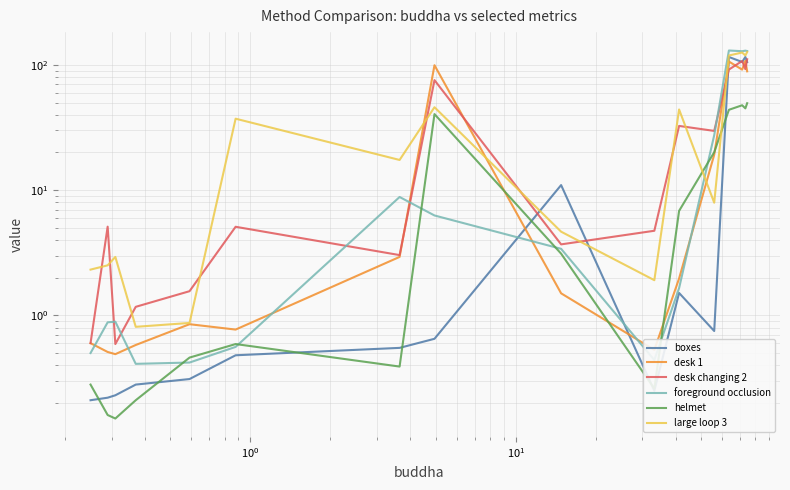

How many categories are shown in the chart?

16